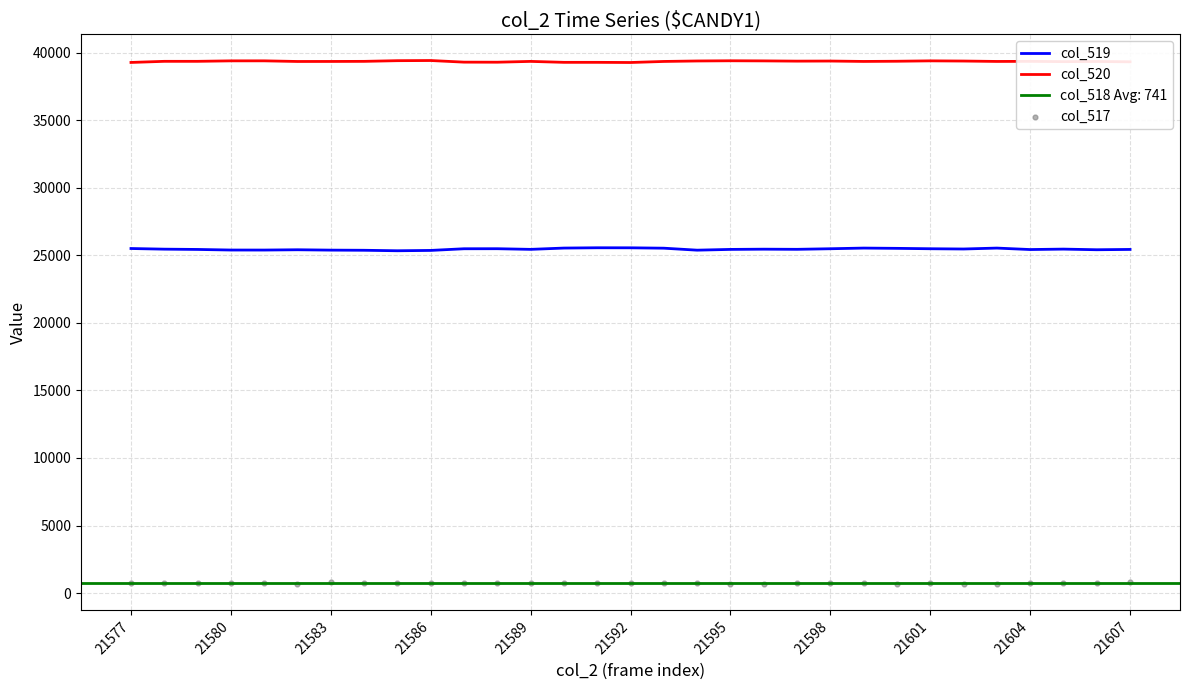

Which series reaches the maximum Y coordinate?

col_520